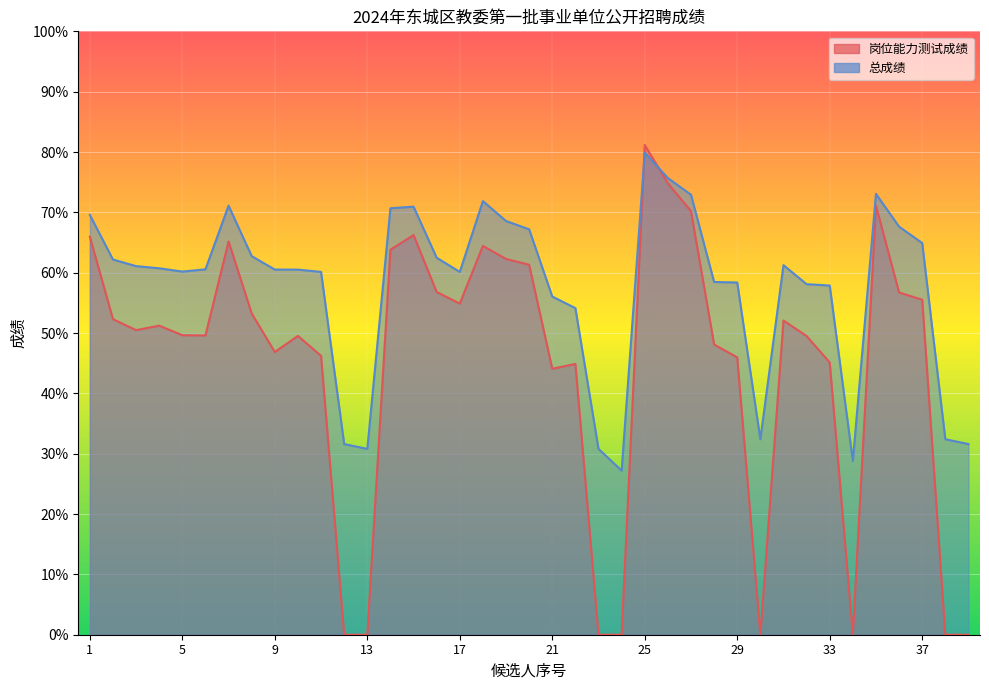

The 岗位能力测试成绩 series shows 89.9 at 8. True or false?

False